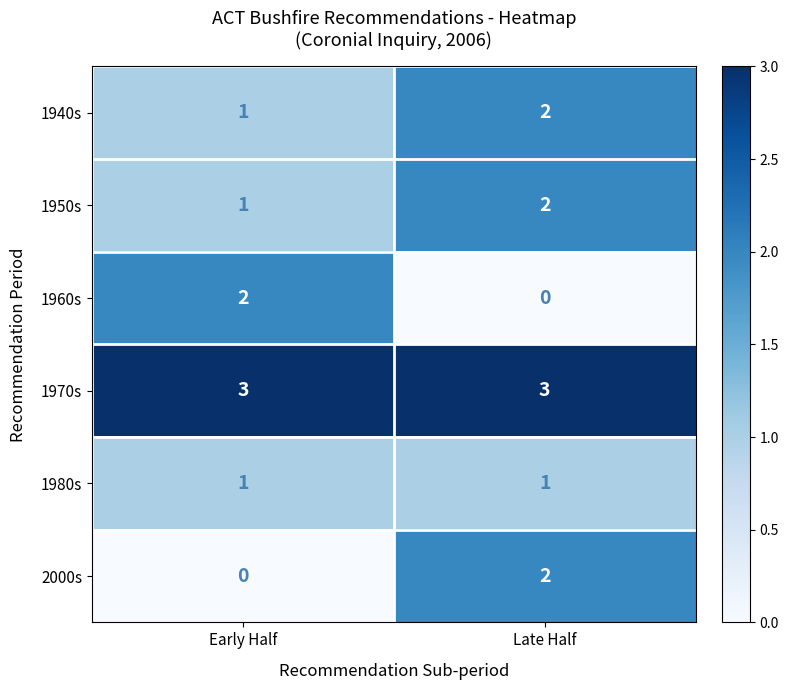

What is the spread (max minus min) of values at Late Half?

3